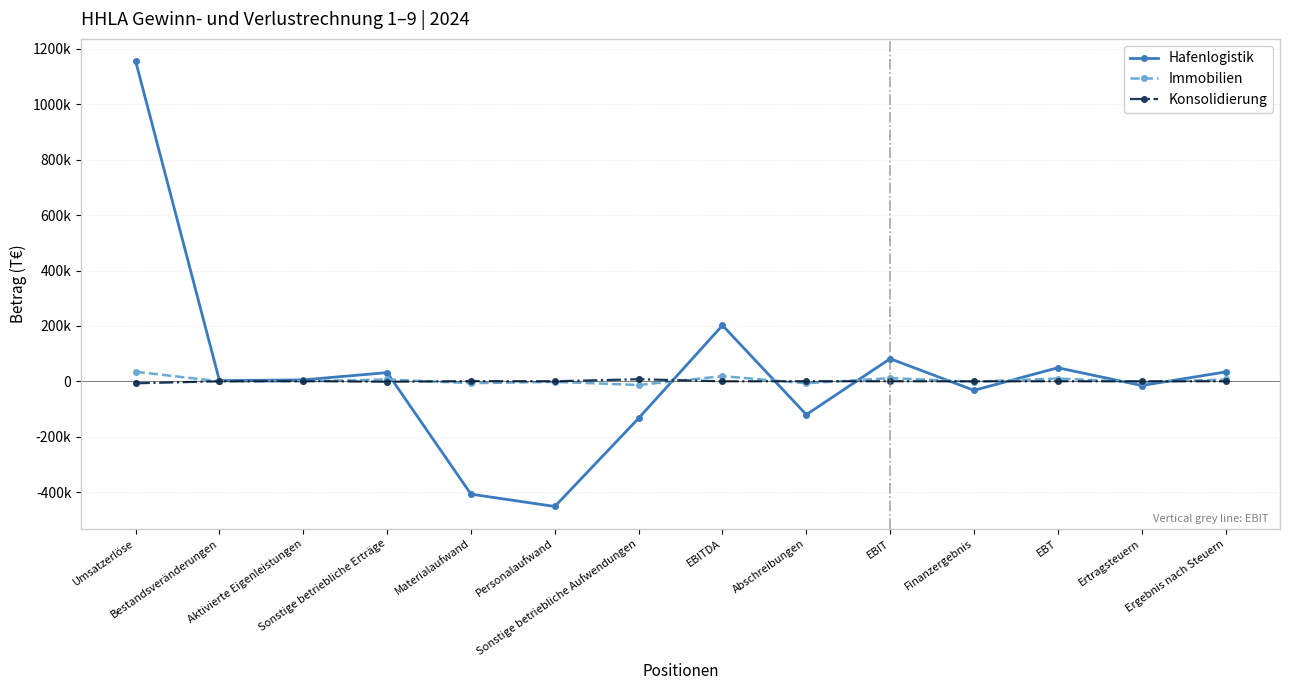

What position from the left is Aktivierte Eigenleistungen?

3